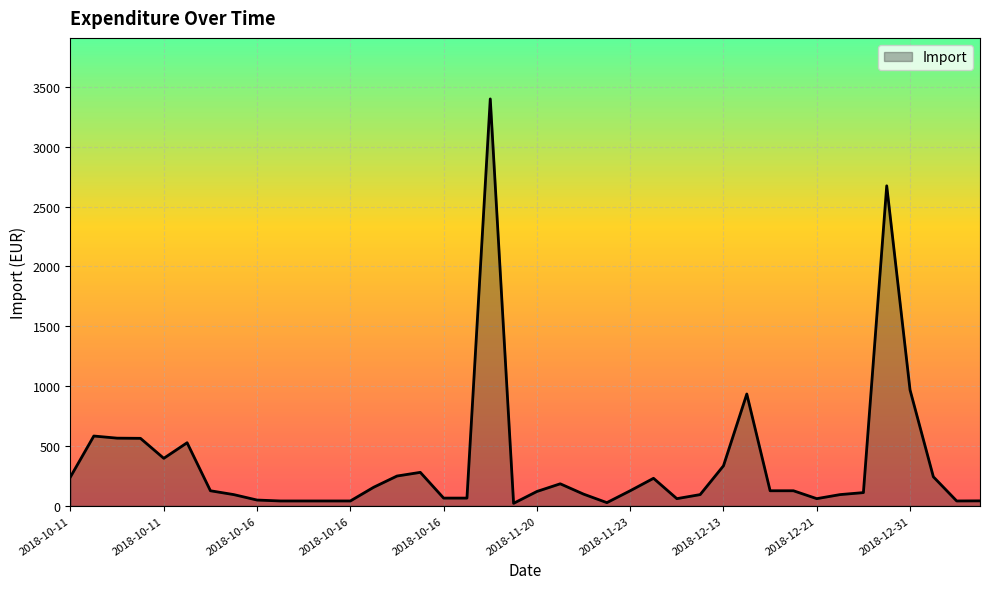

What is the maximum value shown in the chart?

3400.0